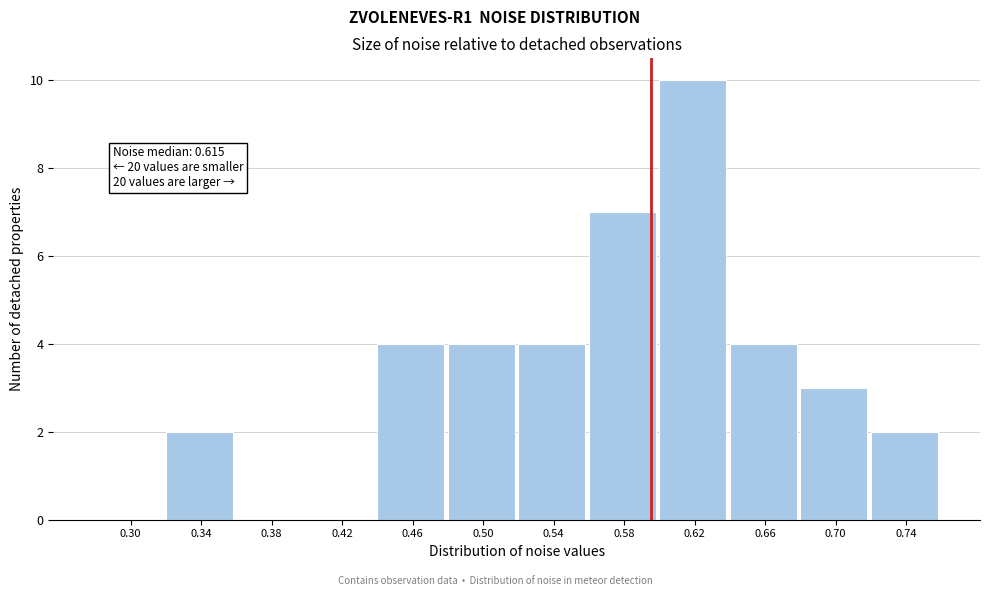

Reading left to right, list all the values displayed in this chart.

0.30=0	0.34=2	0.38=0	0.42=0	0.46=4	0.50=4	0.54=4	0.58=7	0.62=10	0.66=4	0.70=3	0.74=2